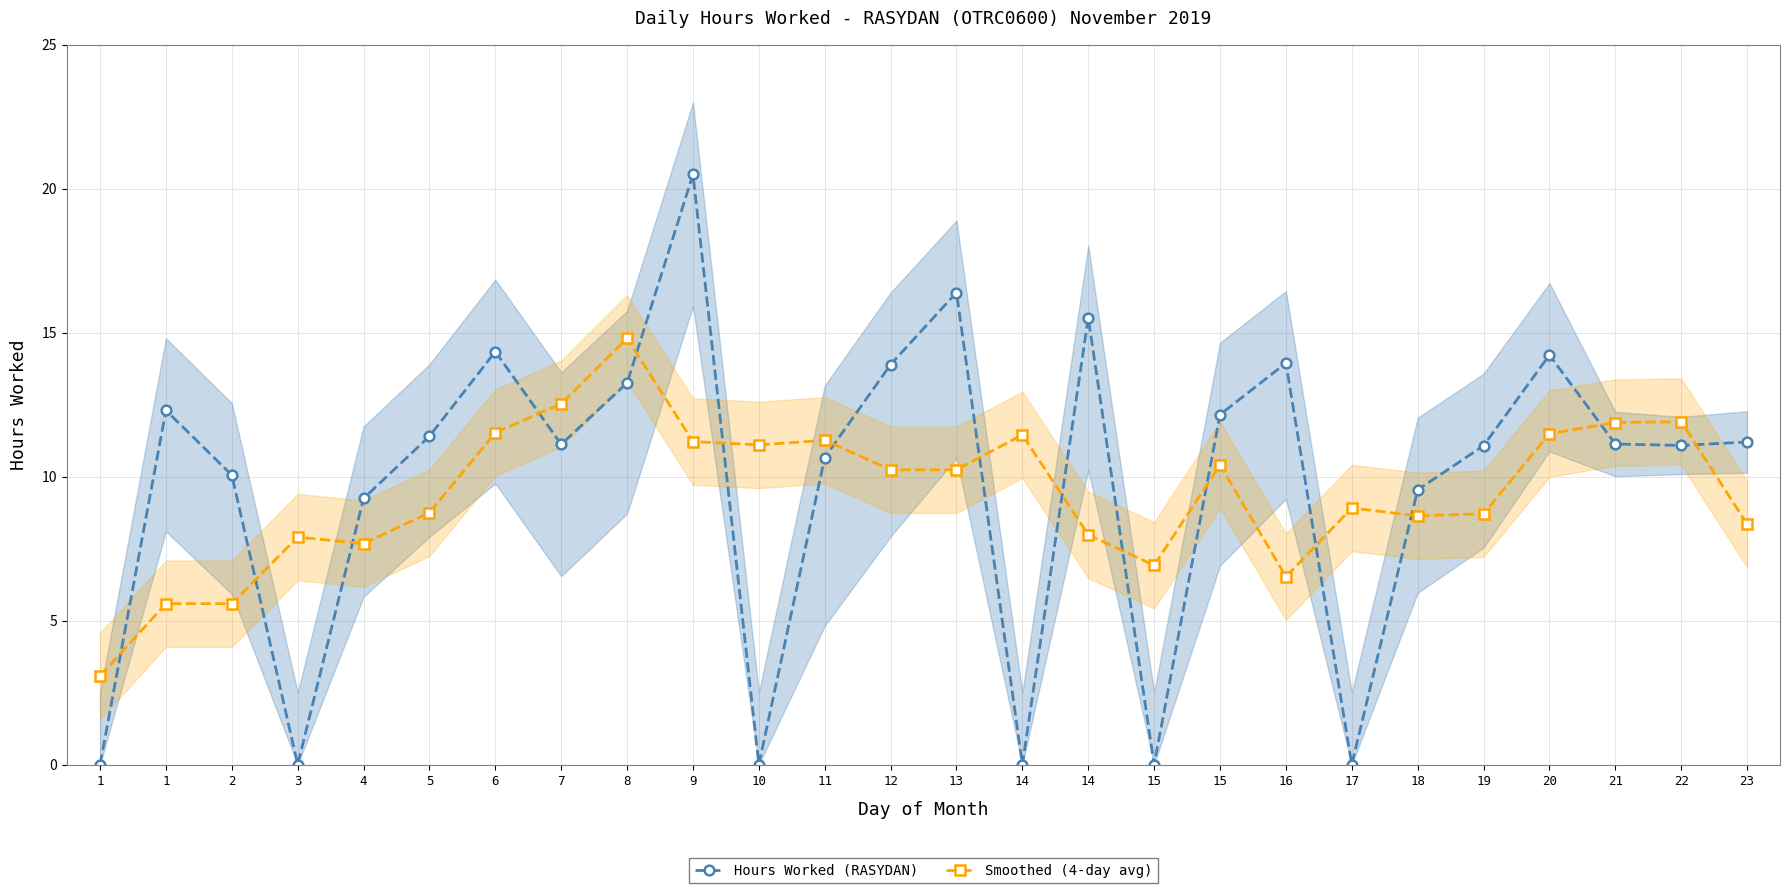

Between 21 and 14, which is larger?

14